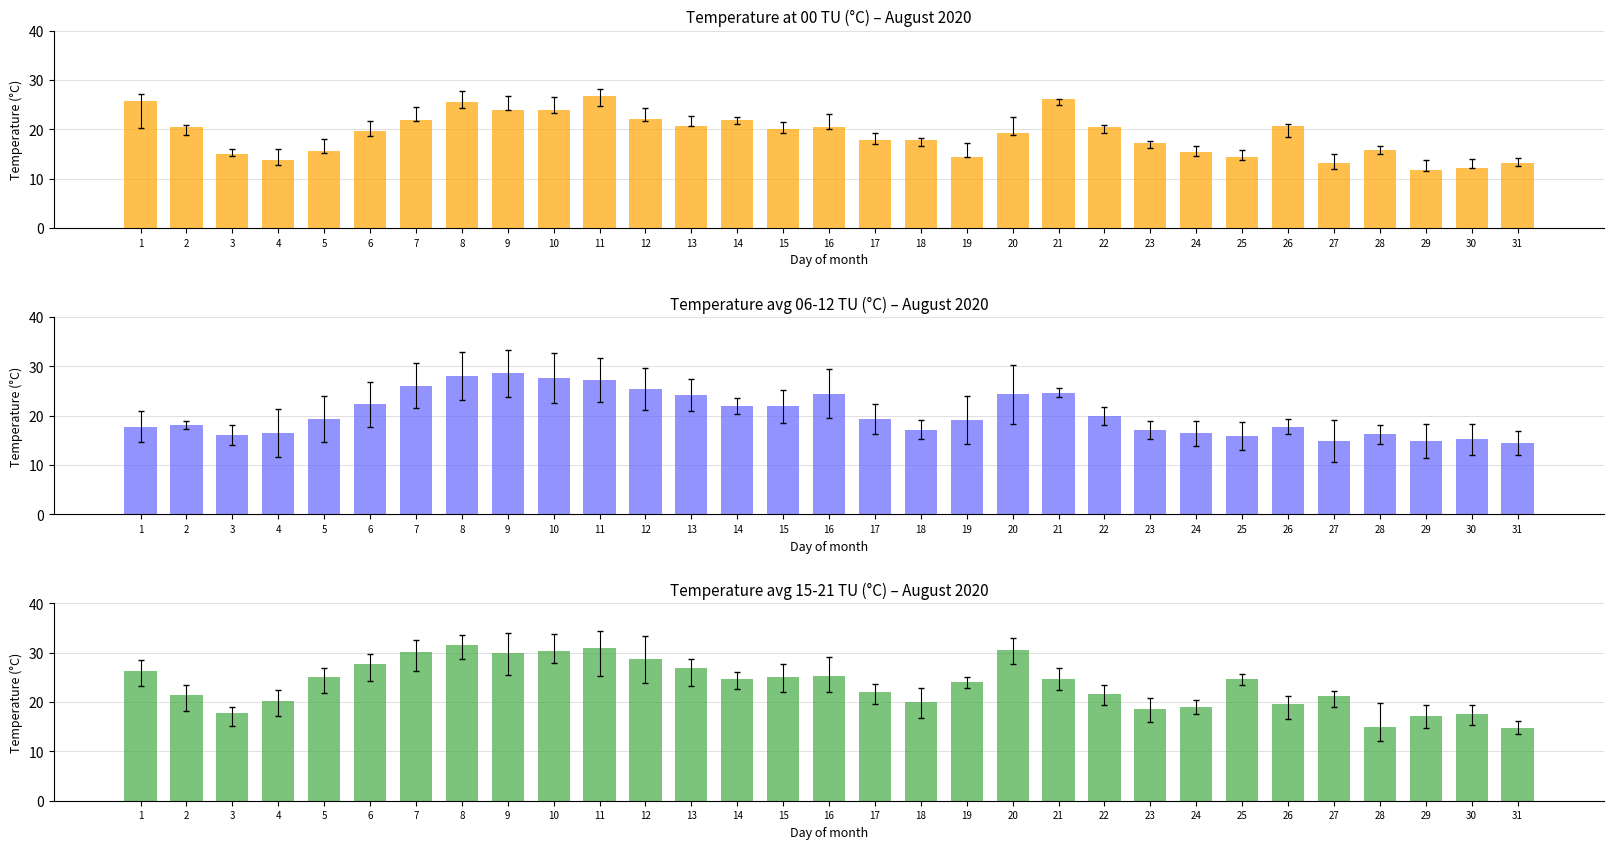

How many bars are there in total?

93